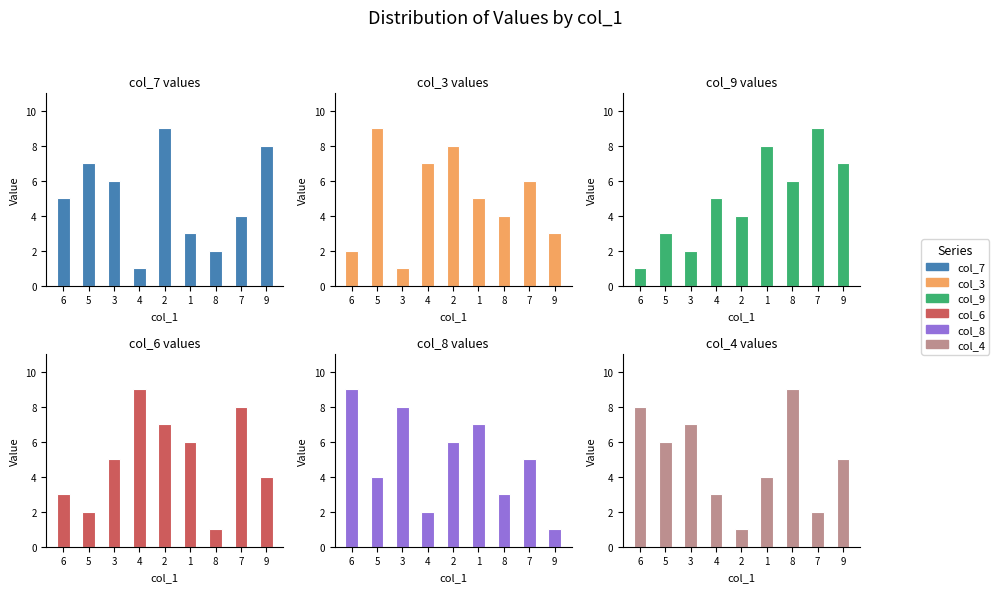

The col_8 series shows 5 at 8. True or false?

False